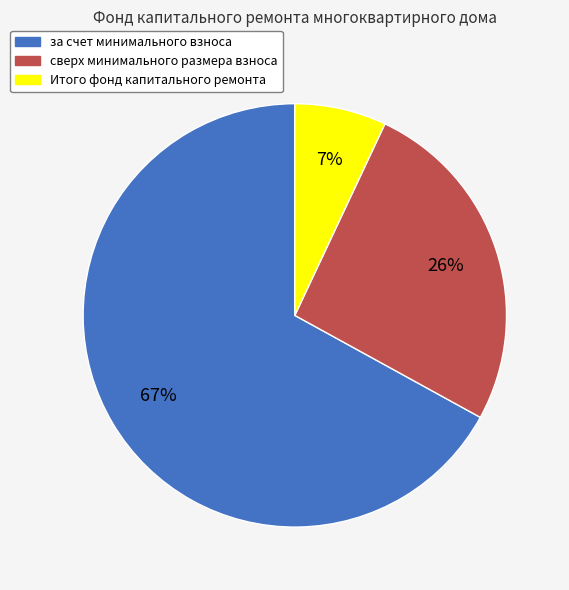

What is the largest slice in the pie chart?

за счет минимального взноса